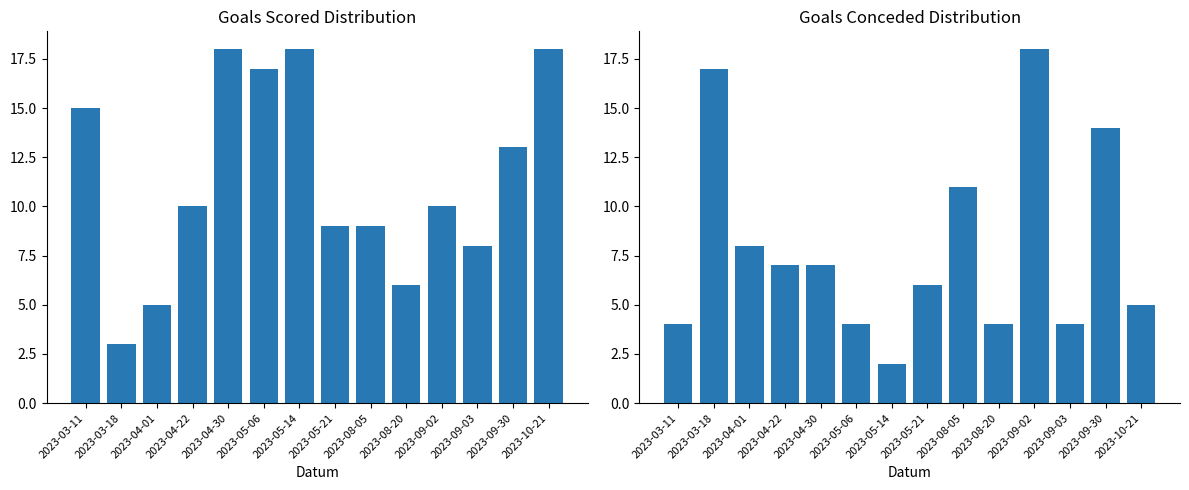

What is the difference between the second highest and minimum values in the Goals Scored (TH) series?

15